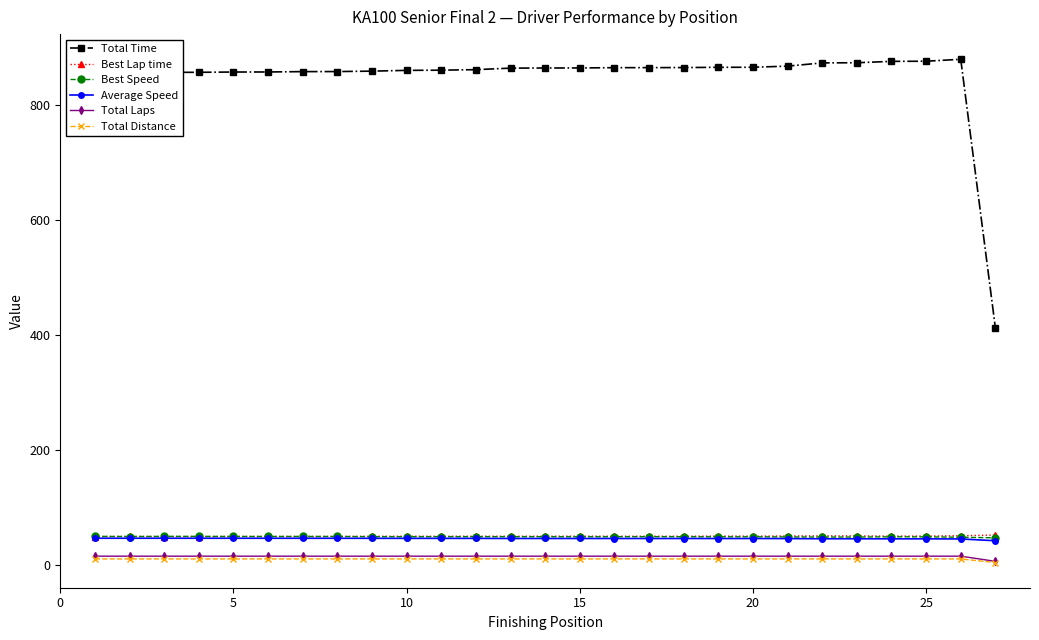

How many lines are shown in the chart?

6